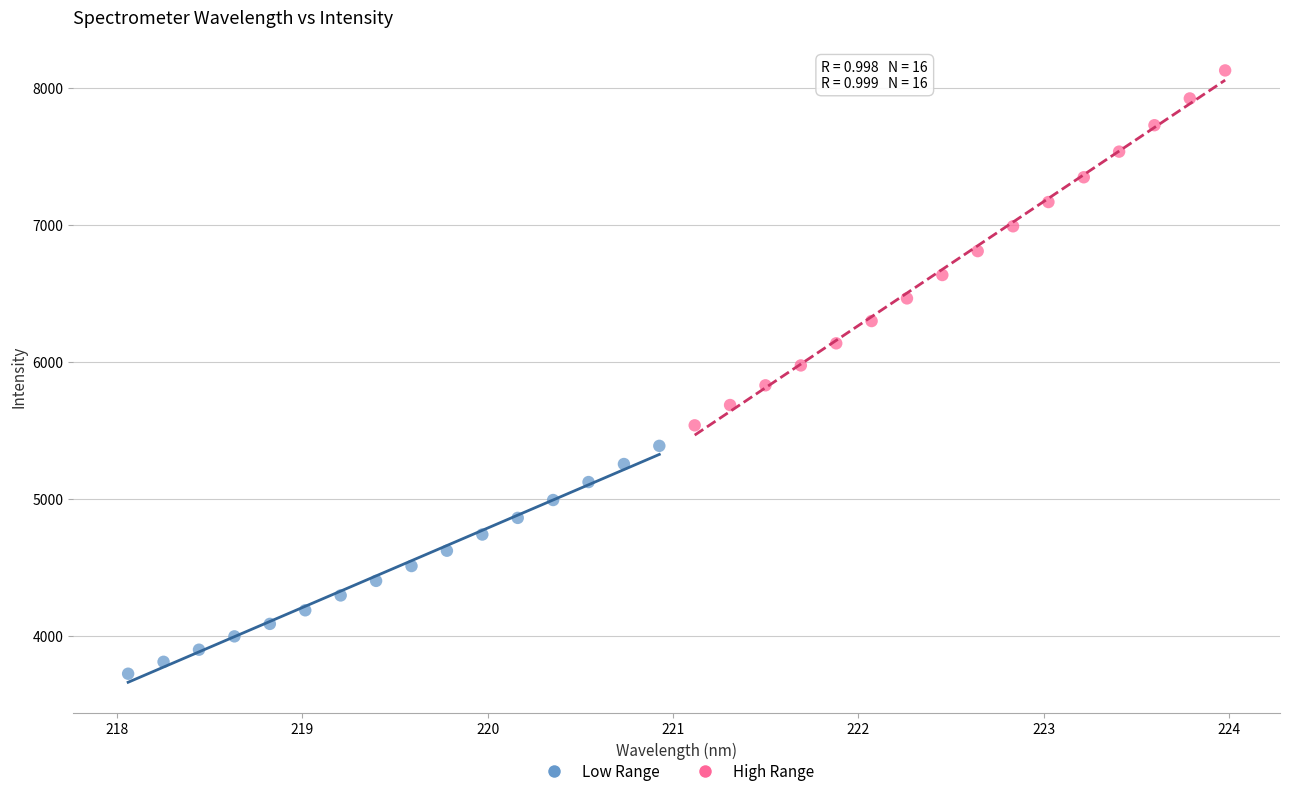

Which series has the largest Y range (max minus min)?

High Range